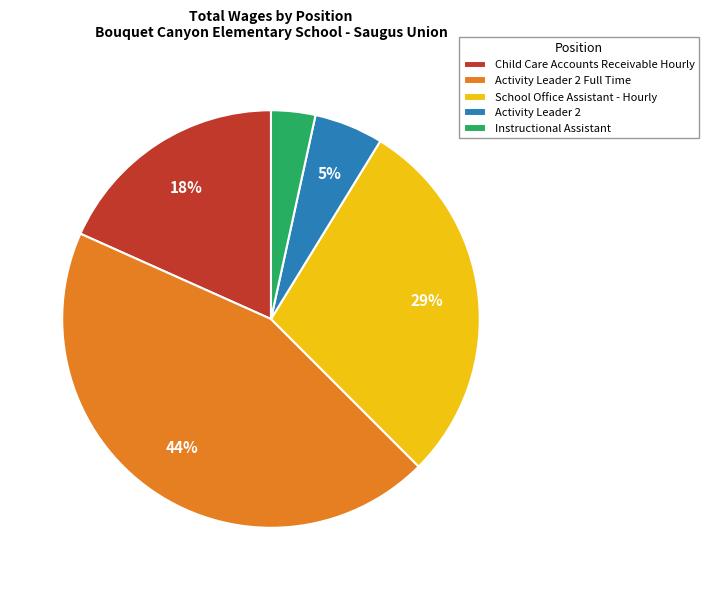

Which slice is the smallest?

Instructional Assistant